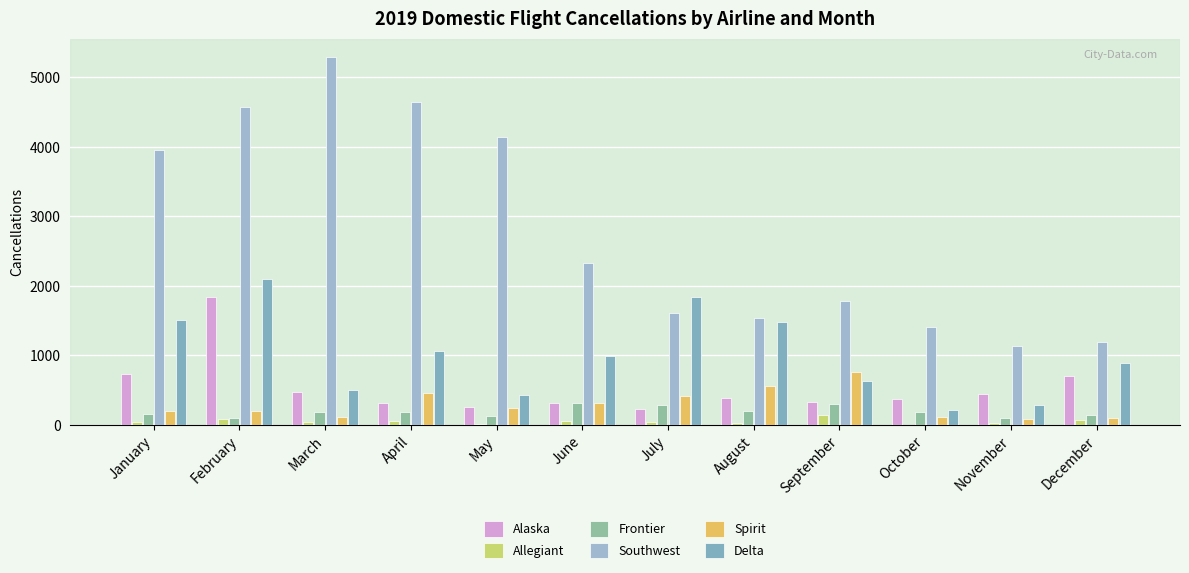

How many data points does each series have?

12